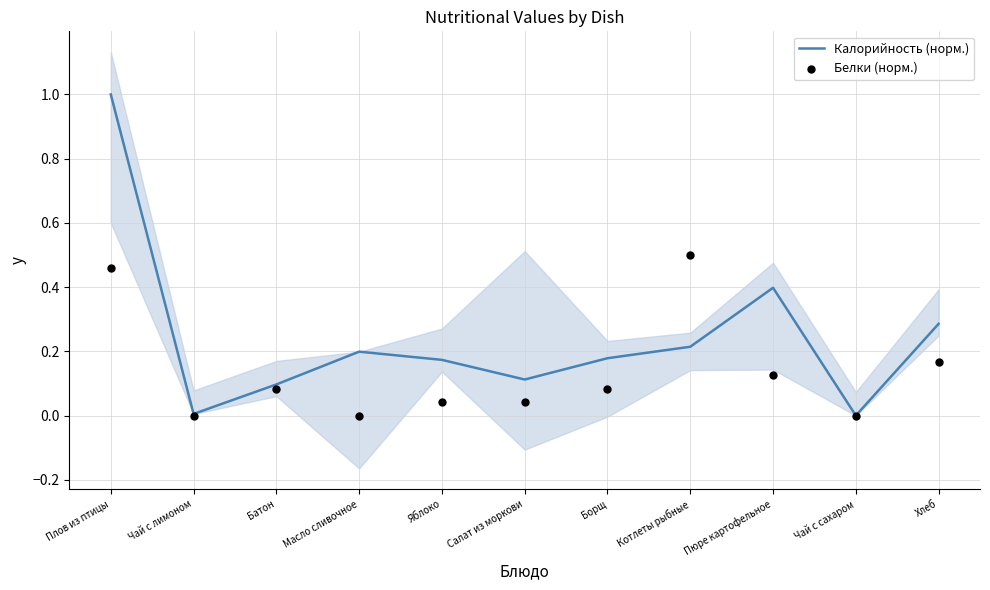

Which series contains the highest Y value?

Калорийность (норм.)